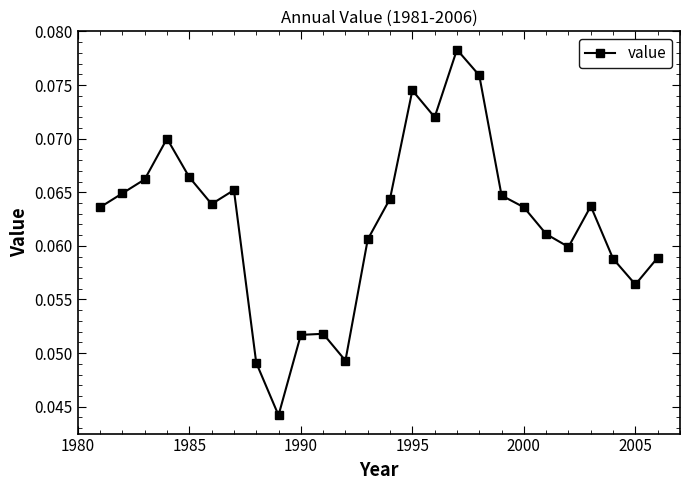

True or false: there are more than 0 points higher than both neighbors.

True